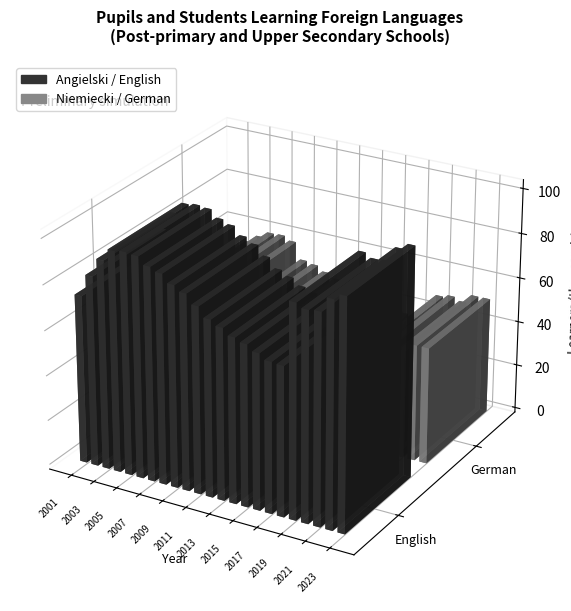

What are all the series names shown in the legend?

Angielski / English, Niemiecki / German